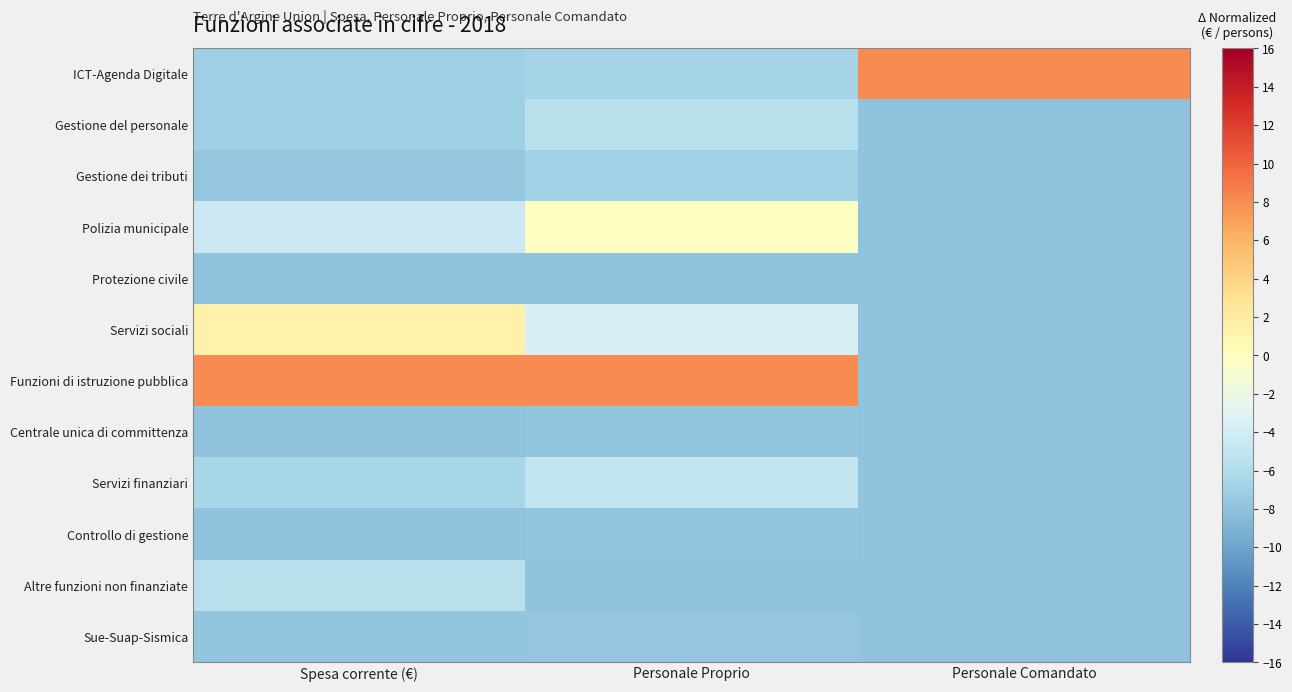

Rank the series at Spesa corrente (€) from lowest to highest value.

Controllo di gestione, Protezione civile, Centrale unica di committenza, Sue-Suap-Sismica, Gestione dei tributi, Gestione del personale, ICT-Agenda Digitale, Servizi finanziari, Altre funzioni non finanziate, Polizia municipale, Servizi sociali, Funzioni di istruzione pubblica